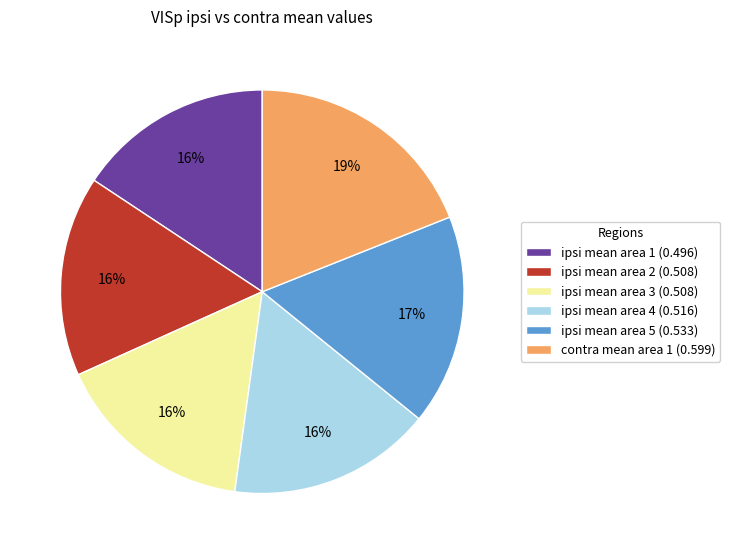

Is it true that ipsi mean area 5 is 4% of the pie?

False